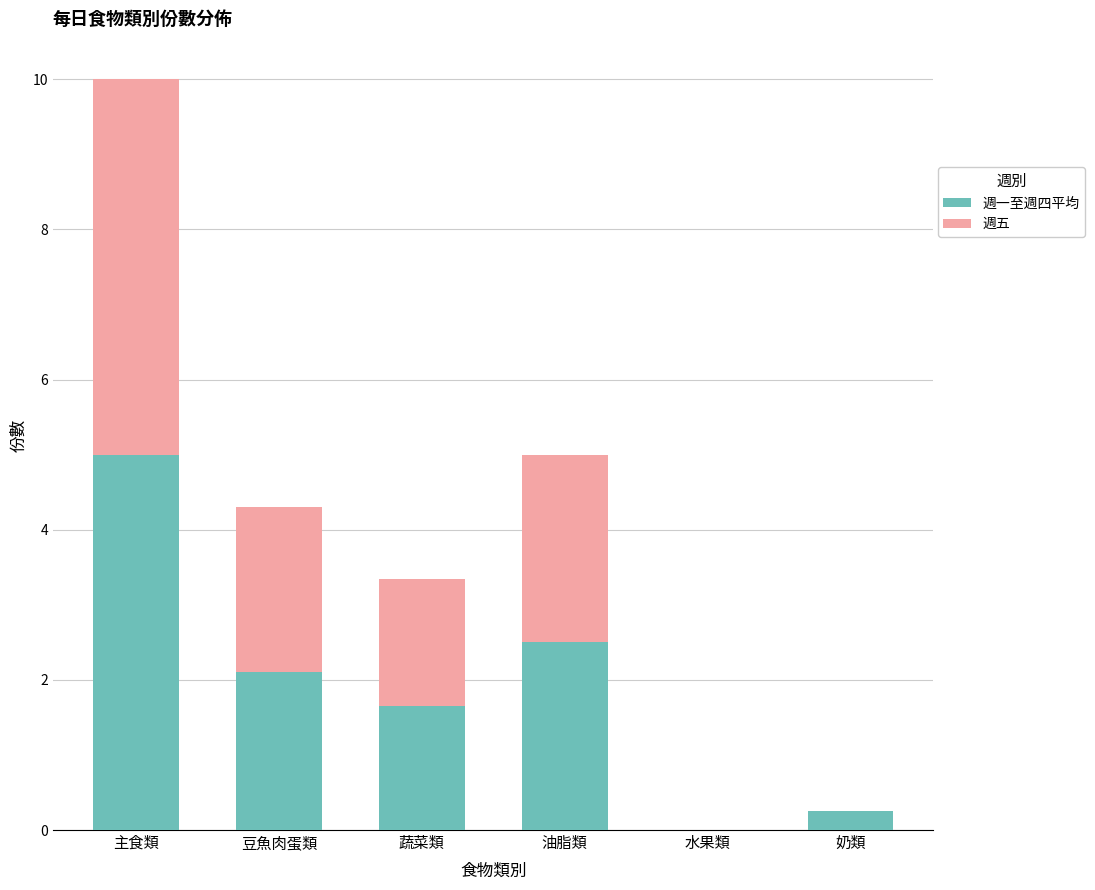

The value of 週一至週四平均 at 蔬菜類 is 0.5. True or false?

False